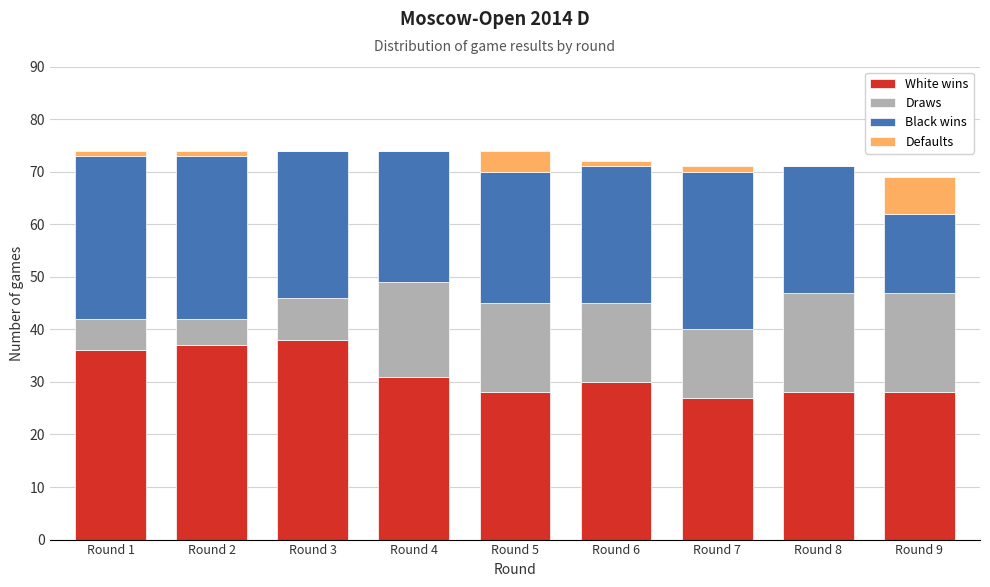

What is the sum of all White wins values?

283